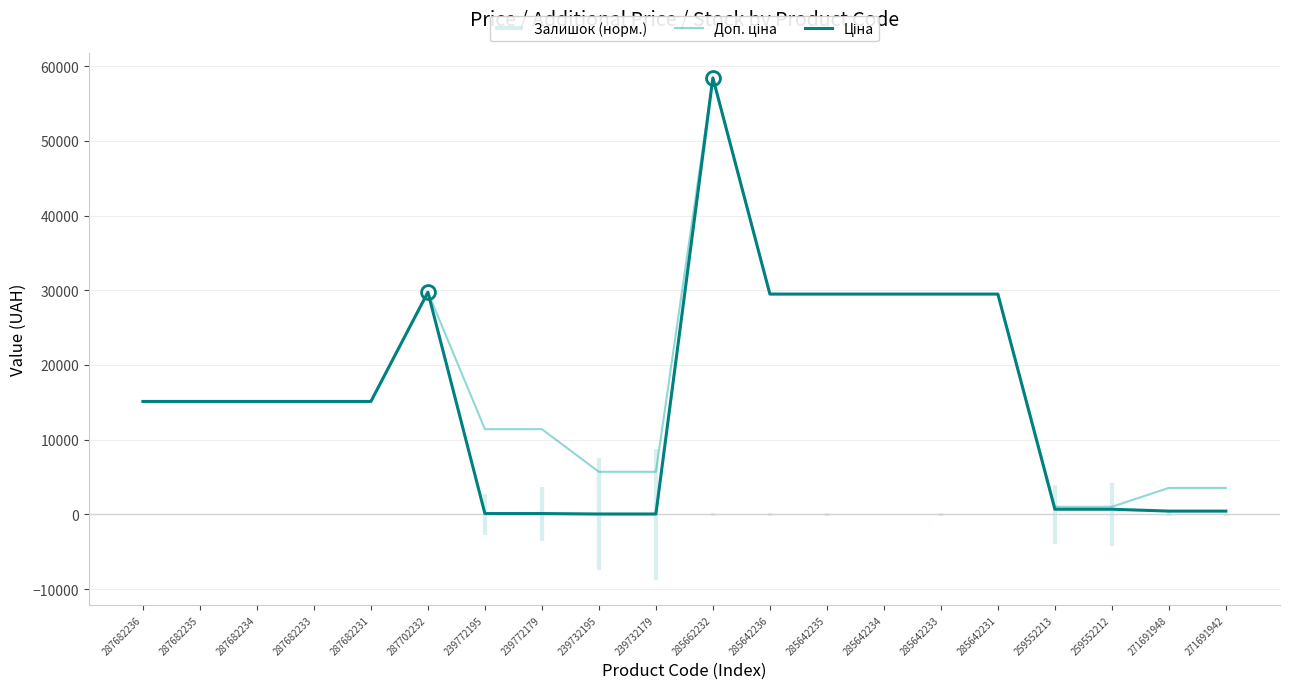

Reading right to left, list all the values displayed in this chart.

Доп. ціна: 3545.0	3545.0	1024.6	1024.6	29491.5	29491.5	29491.5	29491.5	29491.5	58426.5	5705.0	5705.0	11410.0	11410.0	29747.2	15120.0	15120.0	15120.0	15120.0	15120.0
Ціна: 443.1	443.1	693.7	693.7	29491.5	29491.5	29491.5	29491.5	29491.5	58426.5	57.0	57.0	114.1	114.1	29747.2	15120.0	15120.0	15120.0	15120.0	15120.0